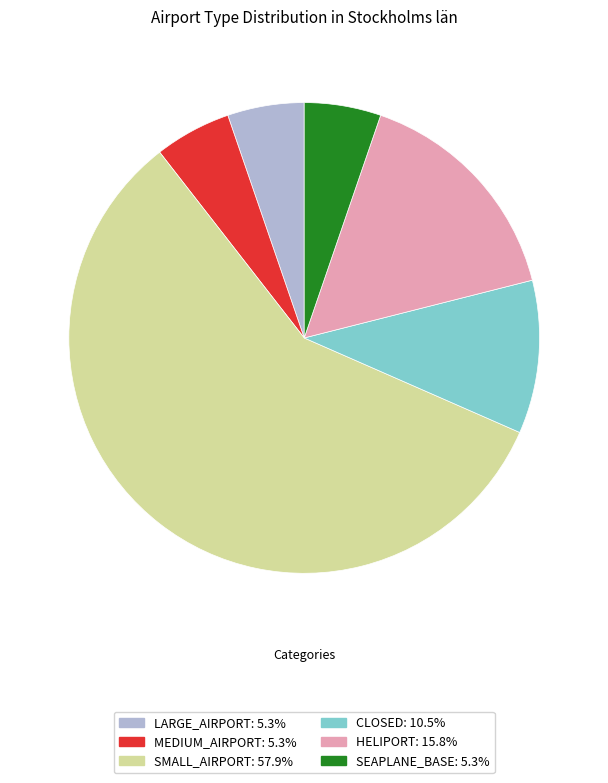

Is there a majority slice in this chart?

Yes